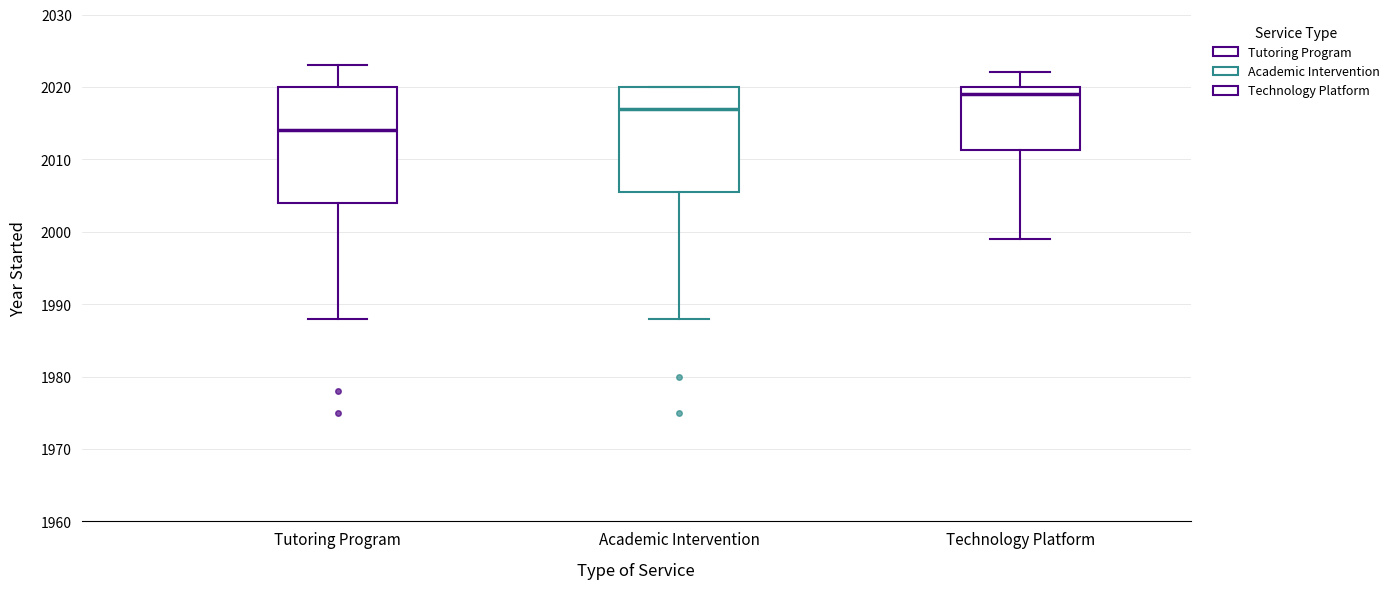

Which box is the tallest, from its lower edge to its upper edge?

Tutoring Program